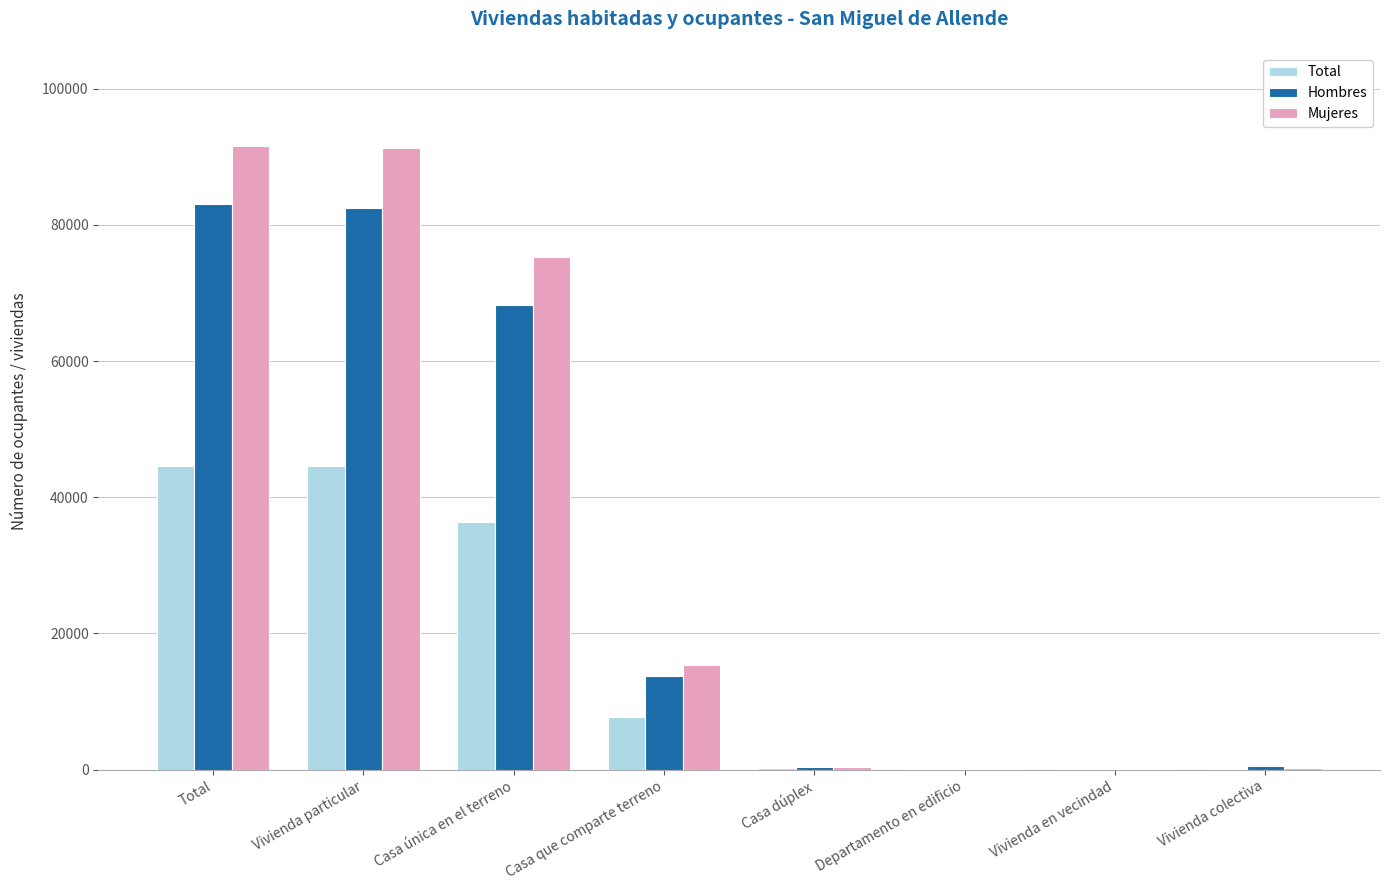

The Mujeres series shows 152306 at Total. True or false?

False